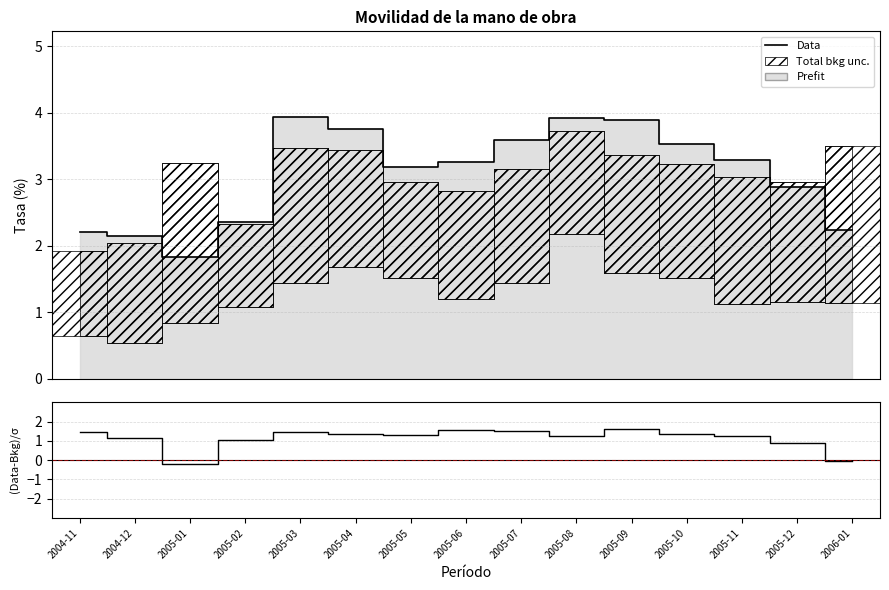

What is the average value of the (Data-Bkg)/σ series?

1.1